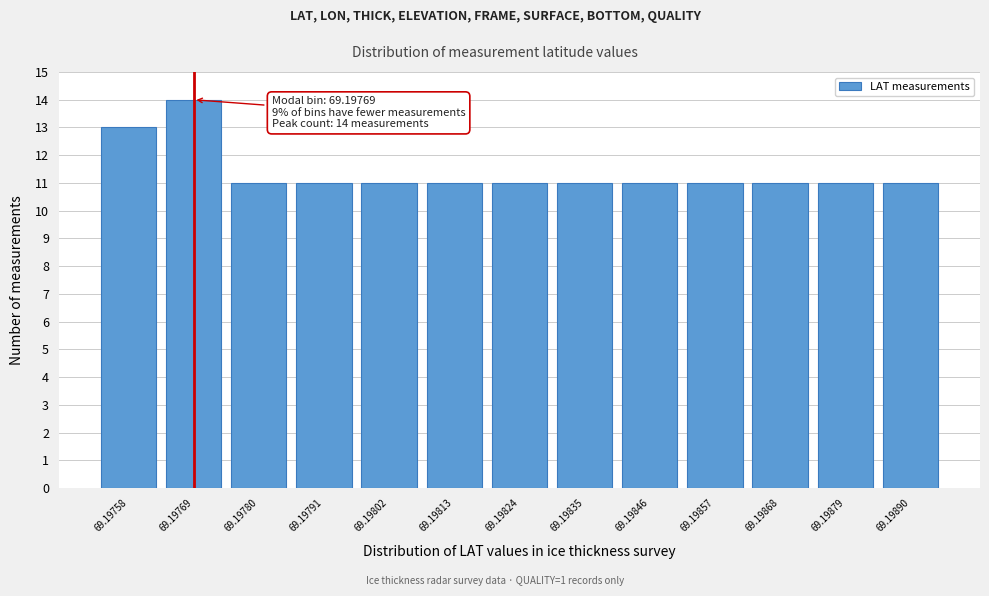

Reading left to right, transcribe all the data shown in this chart.

69.19758=13	69.19769=14	69.19780=11	69.19791=11	69.19802=11	69.19813=11	69.19824=11	69.19835=11	69.19846=11	69.19857=11	69.19868=11	69.19879=11	69.19890=11